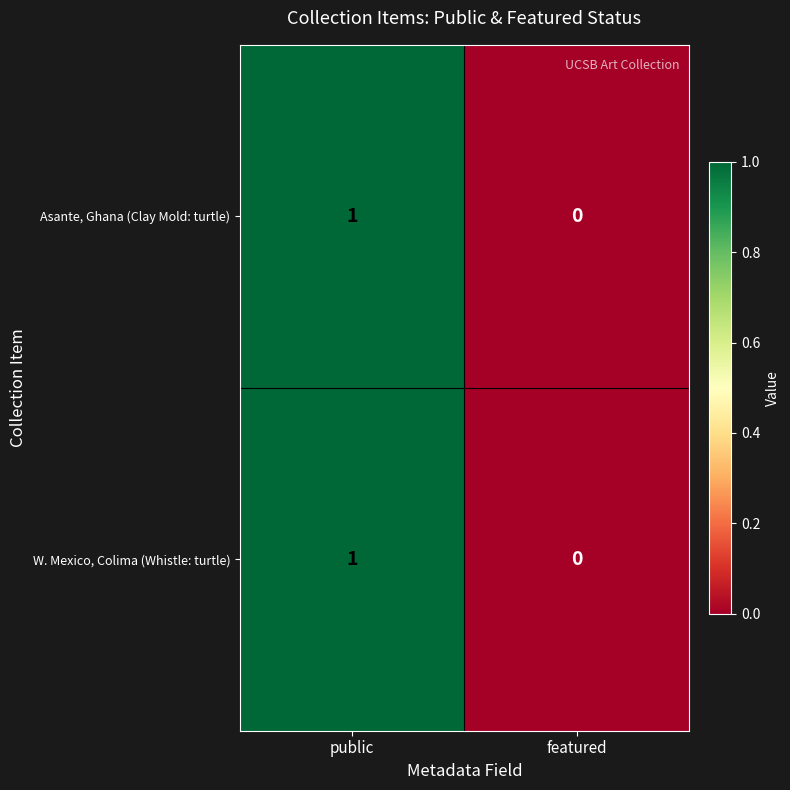

The Asante, Ghana (Clay Mold: turtle) series shows 0 at public. True or false?

False